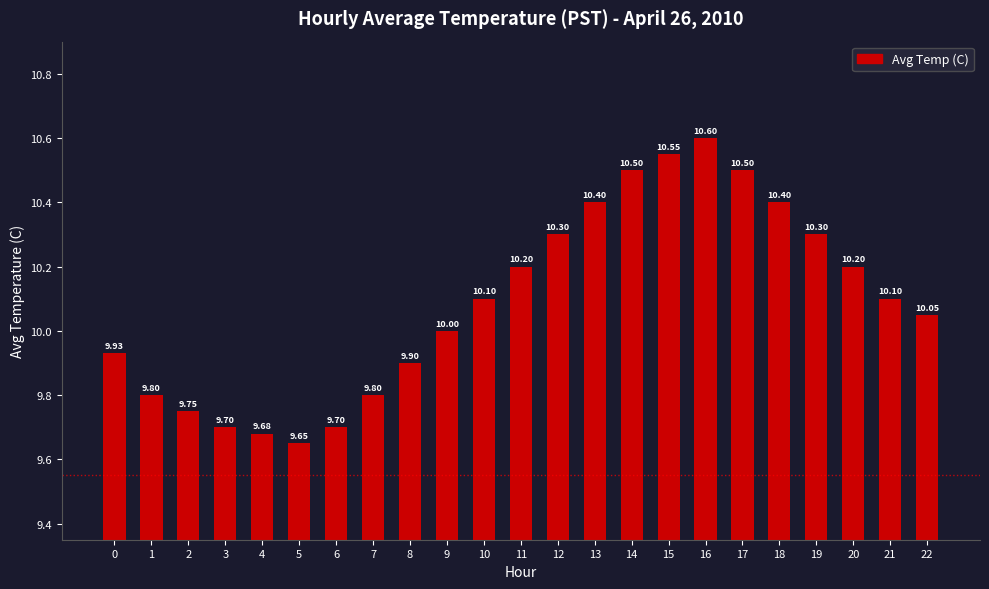

Reading left to right, extract all data points from this chart.

9.9	9.8	9.8	9.7	9.7	9.7	9.7	9.8	9.9	10.0	10.1	10.2	10.3	10.4	10.5	10.6	10.6	10.5	10.4	10.3	10.2	10.1	10.1